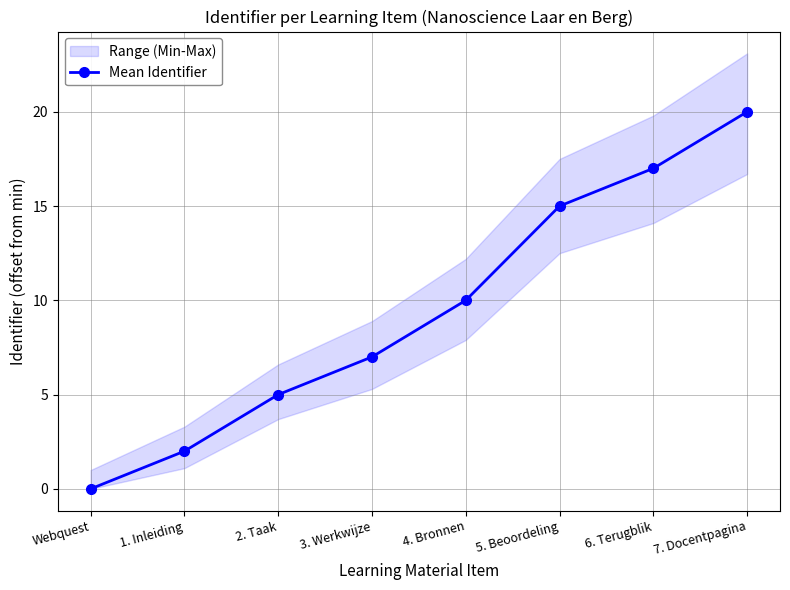

The value at 2. Taak is 8. True or false?

False